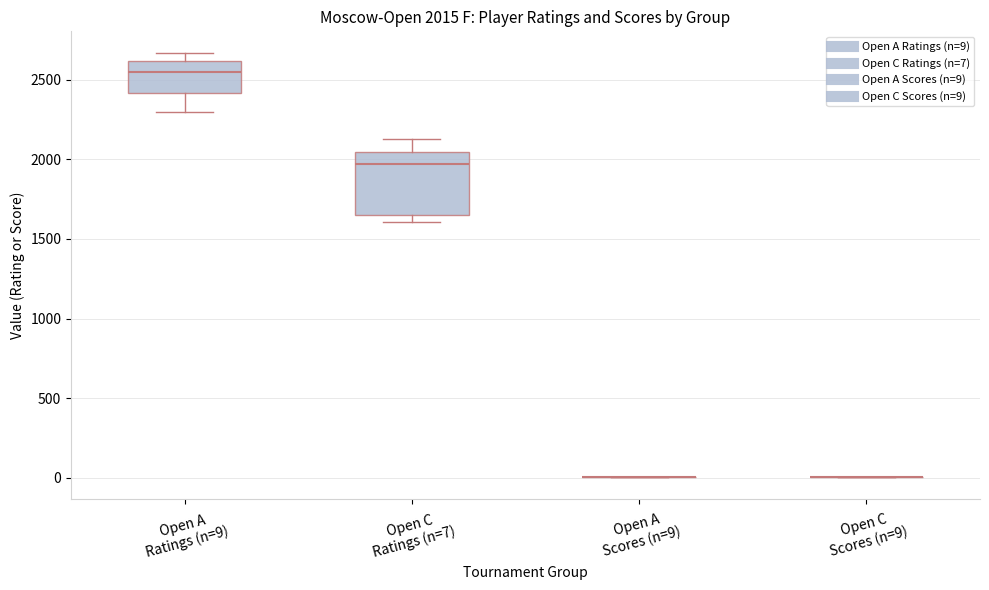

Which box is the tallest, from its lower edge to its upper edge?

Open C Ratings (n=7)